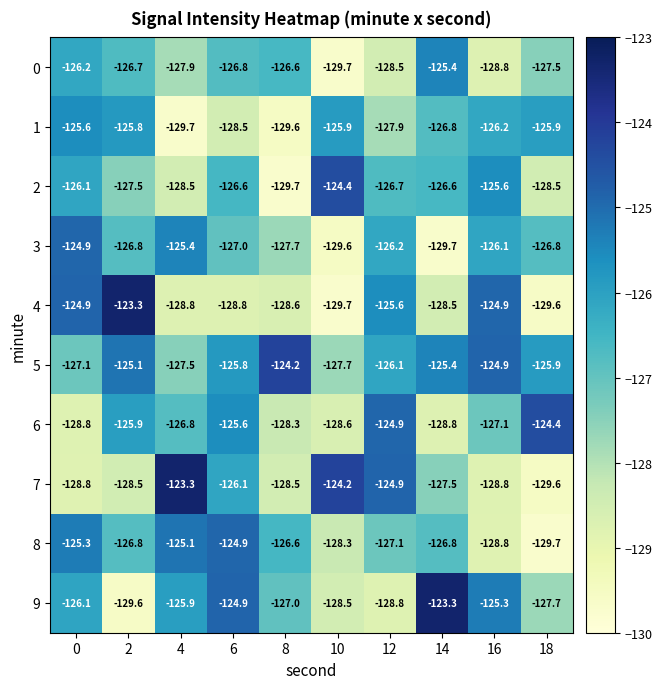

Between 2 and 18, which series saw the biggest shift?

4